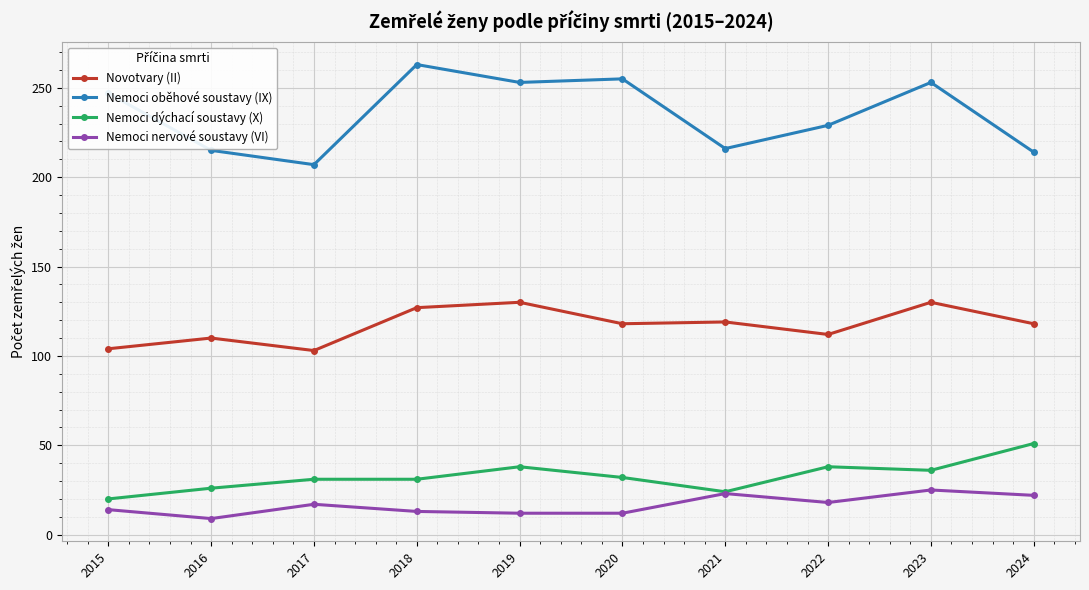

Which series has the largest range (max minus min)?

Nemoci oběhové soustavy (IX)